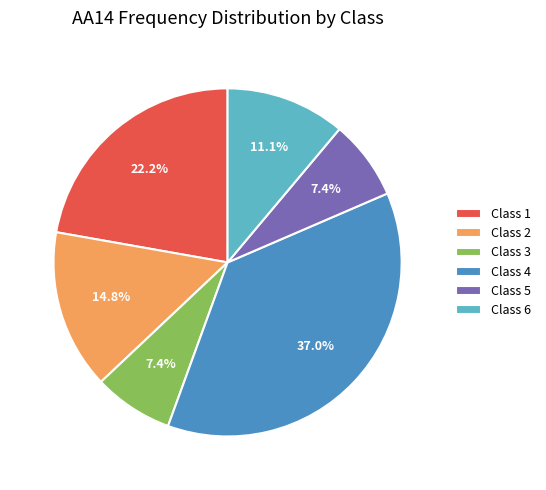

To the nearest percent, what is the average slice percentage?

17%